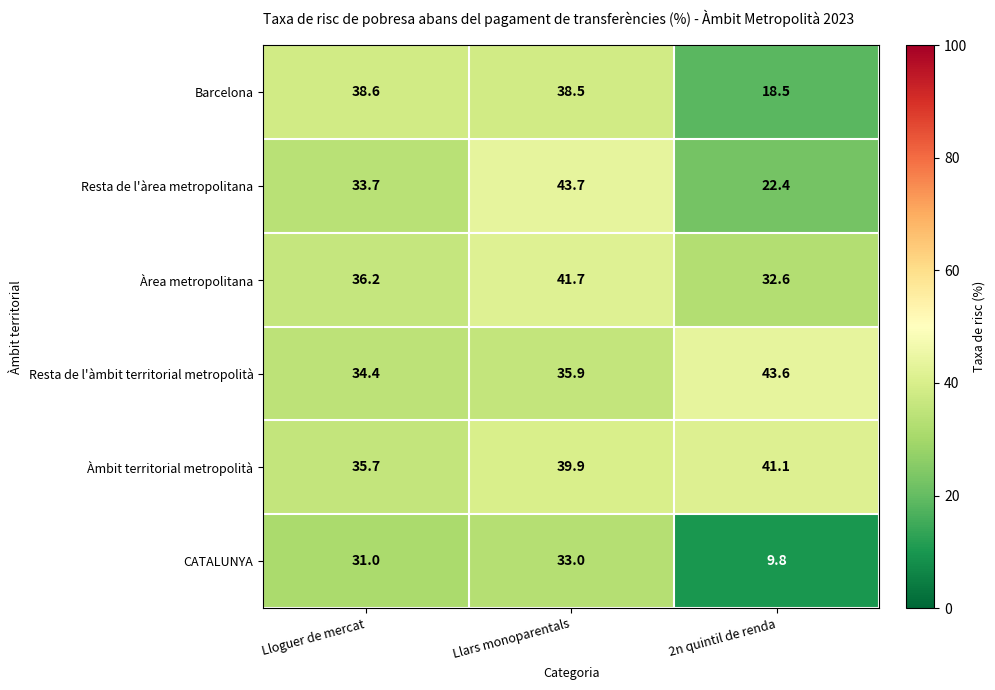

What is the difference between the Barcelona values at Lloguer de mercat and 2n quintil de renda?

20.1